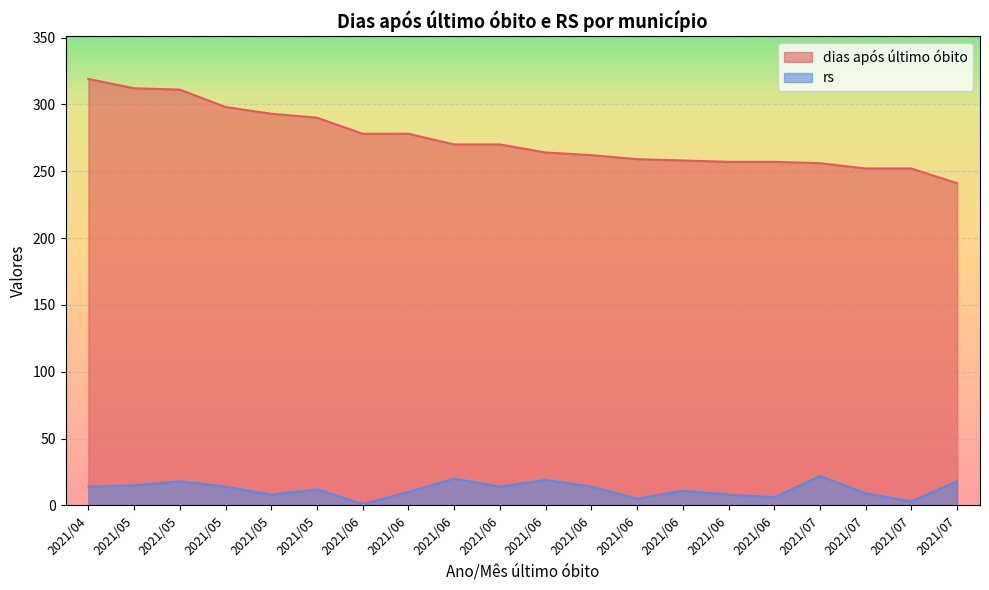

What is the highest value of the rs series?

22